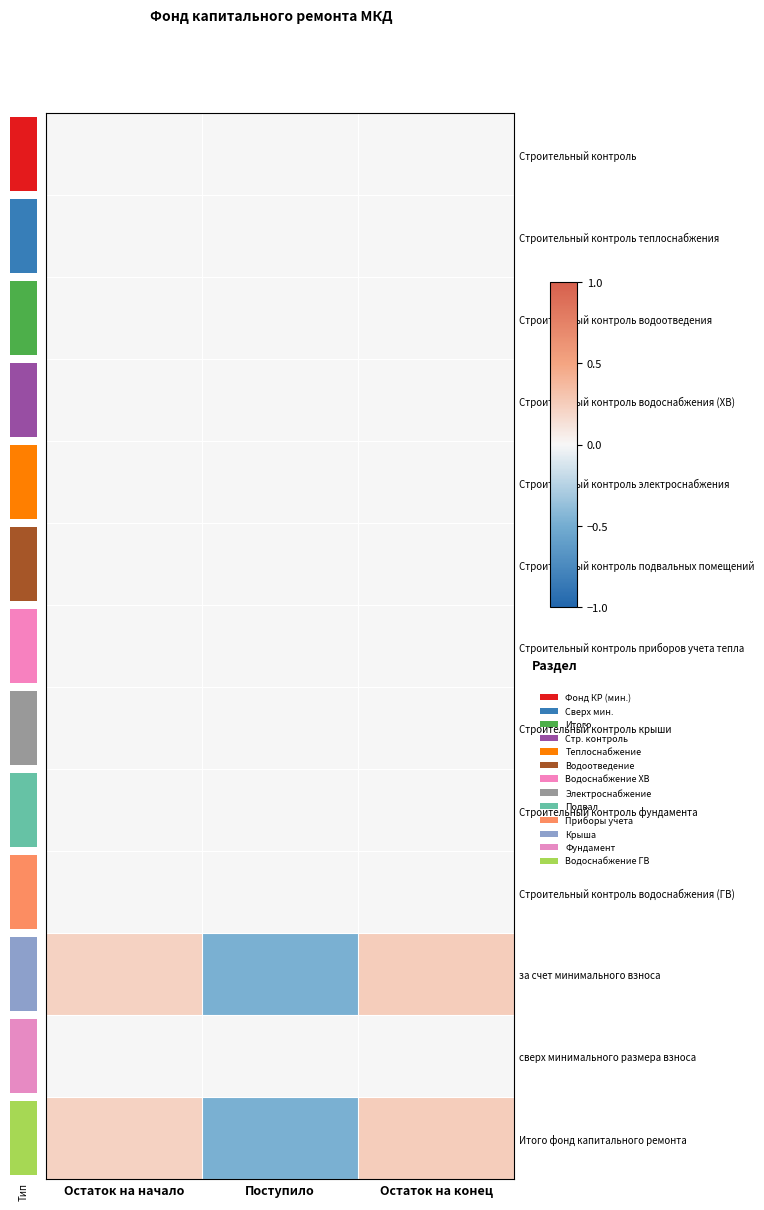

Reading right to left, list all the values displayed in this chart.

Строительный контроль: Остаток на конец=0.0	Поступило=0.0	Остаток на начало=0.0
Строительный контроль теплоснабжения: Остаток на конец=0.0	Поступило=0.0	Остаток на начало=0.0
Строительный контроль водоотведения: Остаток на конец=0.0	Поступило=0.0	Остаток на начало=0.0
Строительный контроль водоснабжения (ХВ): Остаток на конец=0.0	Поступило=0.0	Остаток на начало=0.0
Строительный контроль электроснабжения: Остаток на конец=0.0	Поступило=0.0	Остаток на начало=0.0
Строительный контроль подвальных помещений: Остаток на конец=0.0	Поступило=0.0	Остаток на начало=0.0
Строительный контроль приборов учета тепла: Остаток на конец=0.0	Поступило=0.0	Остаток на начало=0.0
Строительный контроль крыши: Остаток на конец=0.0	Поступило=0.0	Остаток на начало=0.0
Строительный контроль фундамента: Остаток на конец=0.0	Поступило=0.0	Остаток на начало=0.0
Строительный контроль водоснабжения (ГВ): Остаток на конец=0.0	Поступило=0.0	Остаток на начало=0.0
за счет минимального взноса: Остаток на конец=0.3	Поступило=-0.5	Остаток на начало=0.2
сверх минимального размера взноса: Остаток на конец=0.0	Поступило=0.0	Остаток на начало=0.0
Итого фонд капитального ремонта: Остаток на конец=0.3	Поступило=-0.5	Остаток на начало=0.2